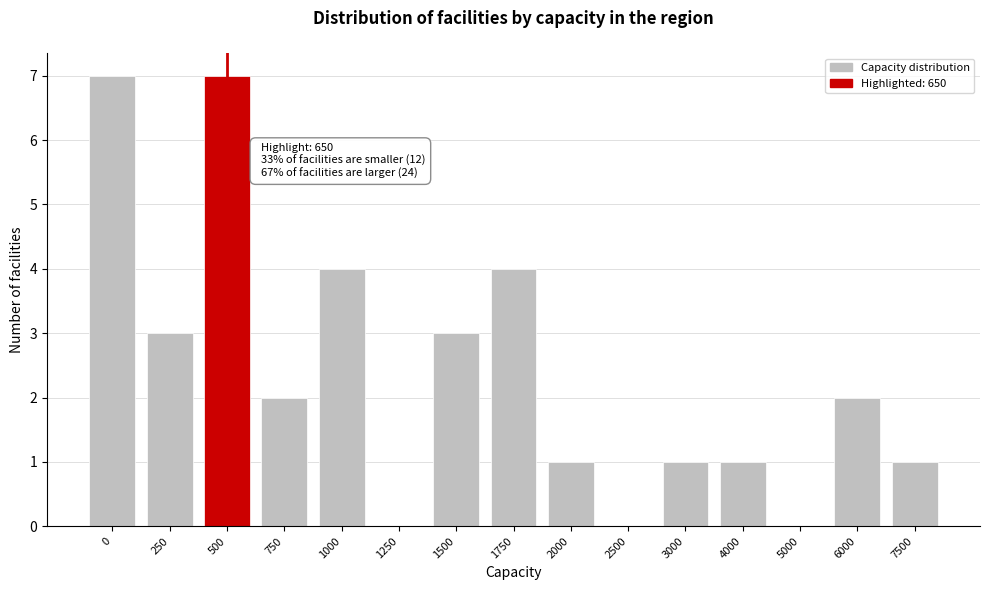

Reading left to right, what are all the values shown in this chart?

0=7	250=3	500=7	750=2	1000=4	1250=0	1500=3	1750=4	2000=1	2500=0	3000=1	4000=1	5000=0	6000=2	7500=1